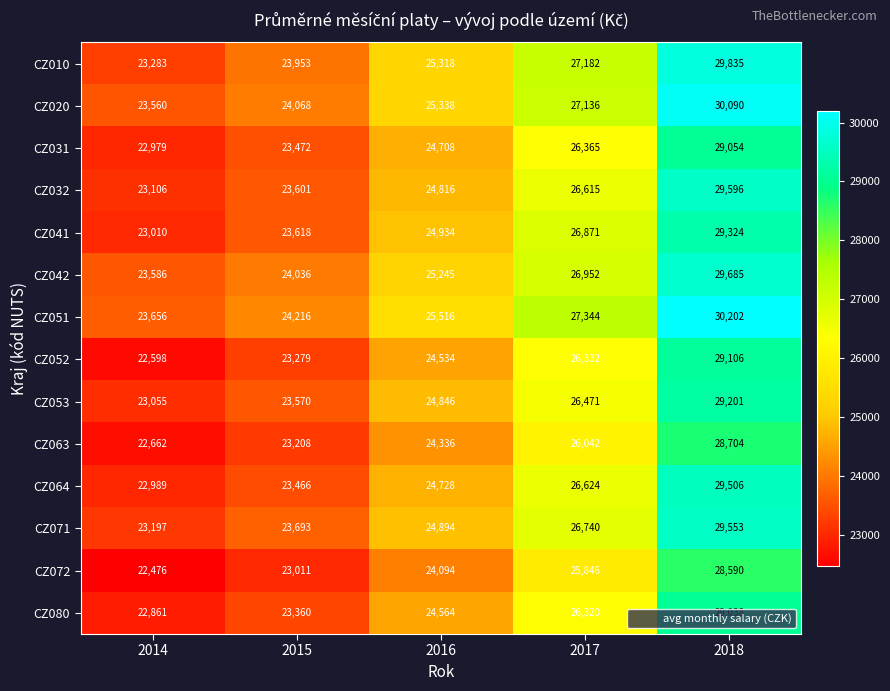

What is the difference between the highest and lowest values at 2014?

1180